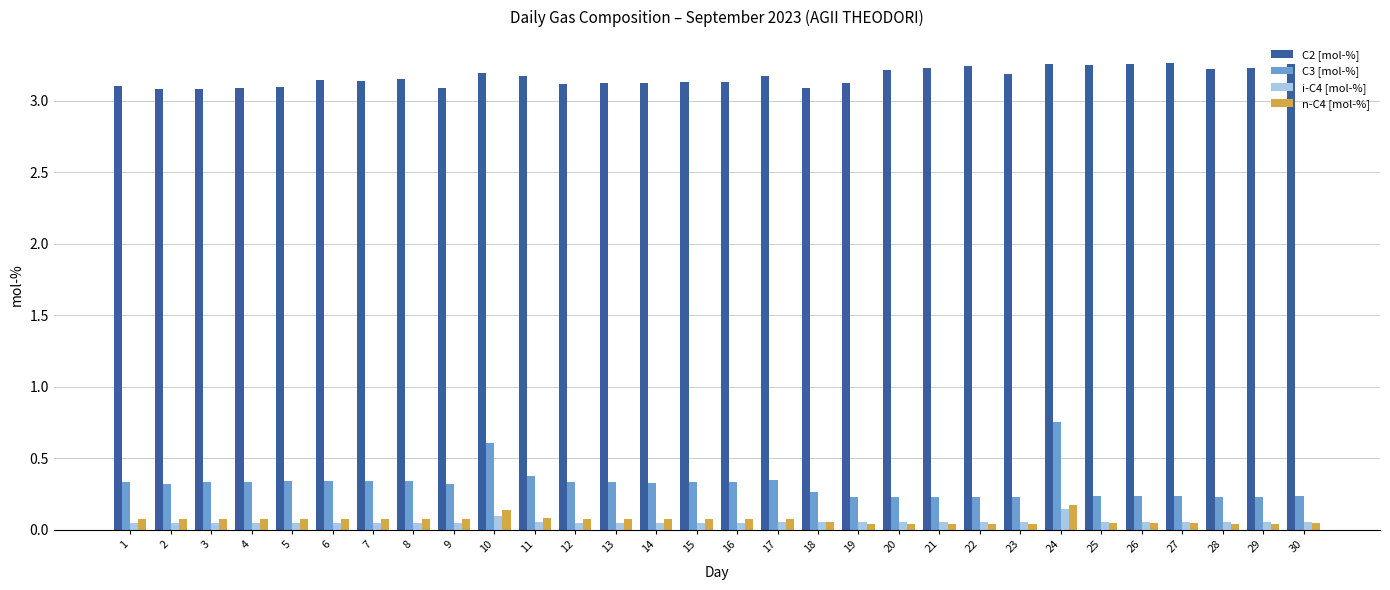

Which series has the widest spread of values?

C3 [mol-%]